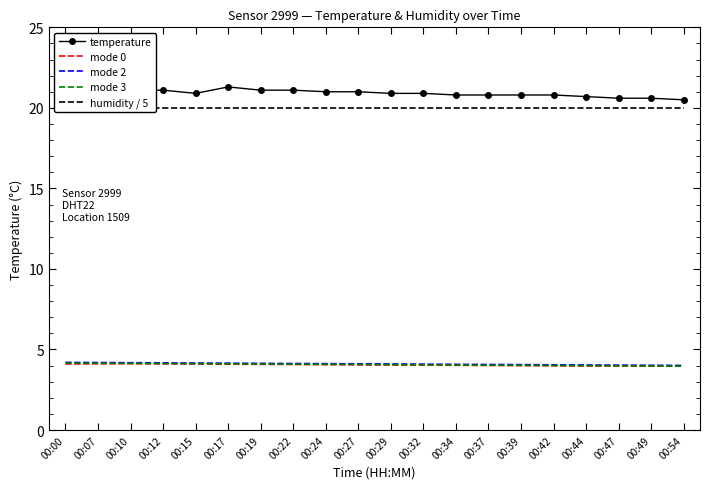

What is the spread (max minus min) of values at 00:27?

16.9